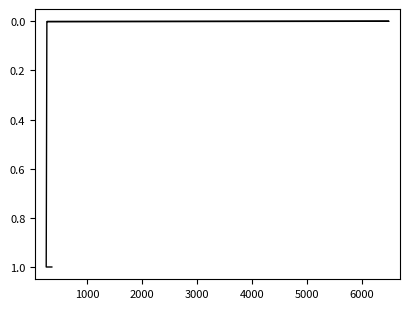

Is this an area chart (filled region under the line)?

No